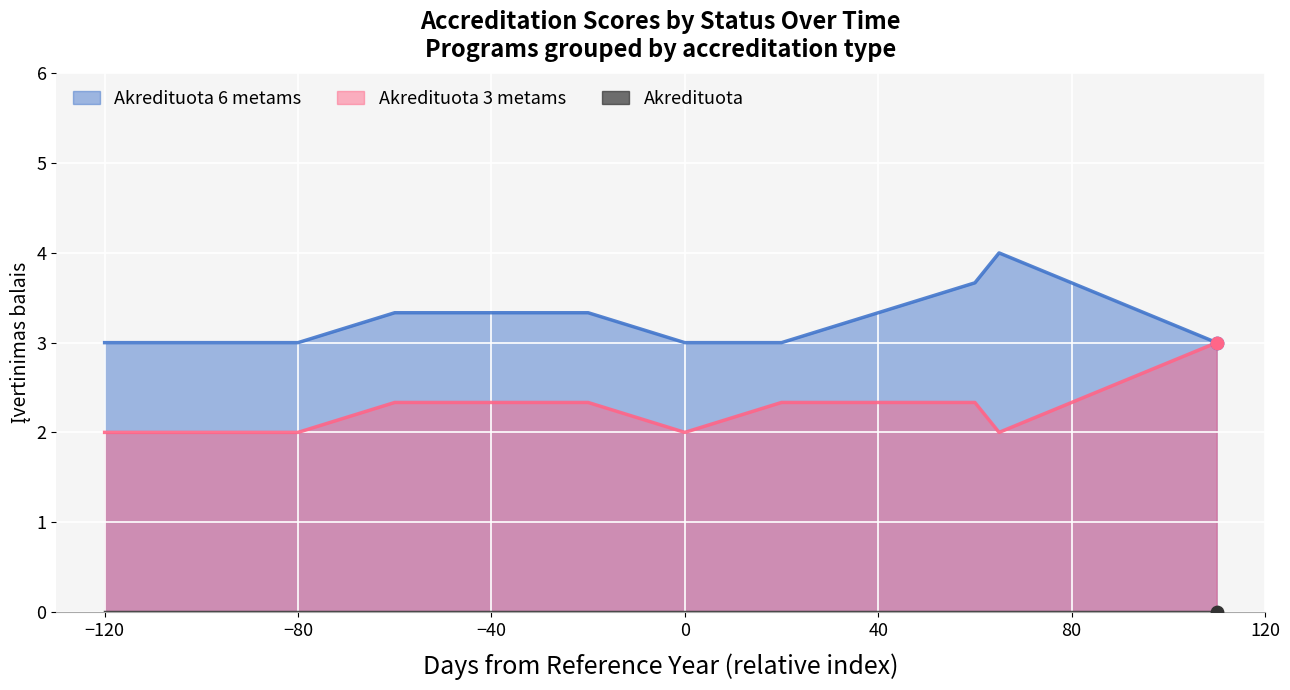

Which series has the largest total across all categories?

Akredituota 6 metams